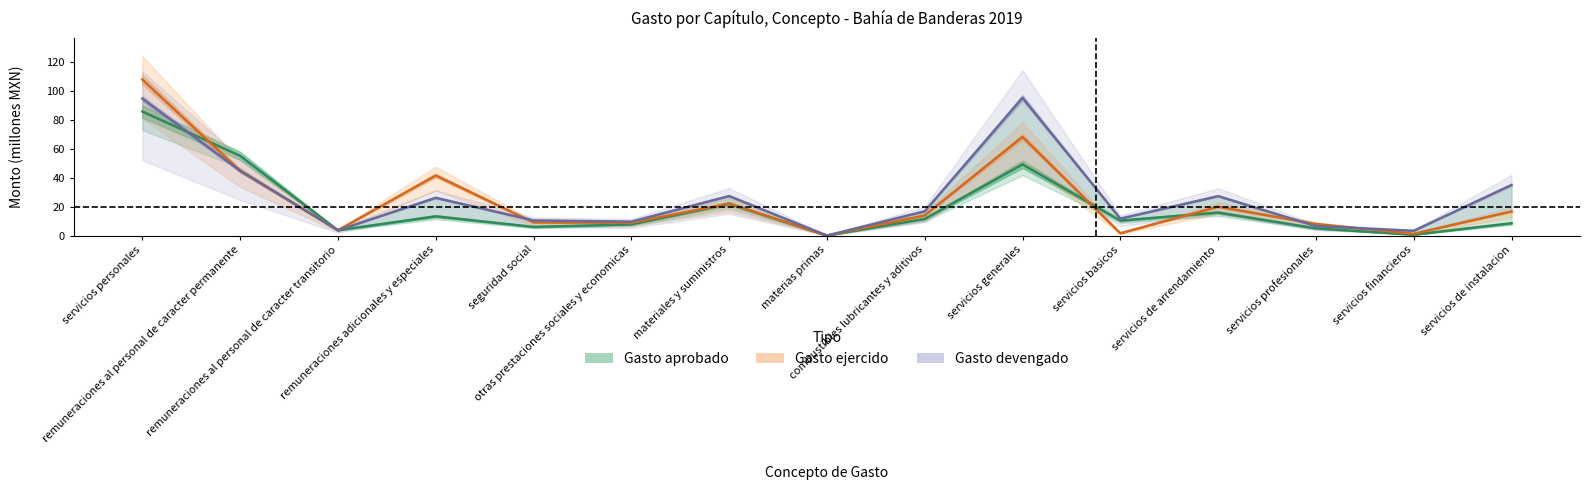

At which label does Gasto aprobado first exceed 10?

servicios personales